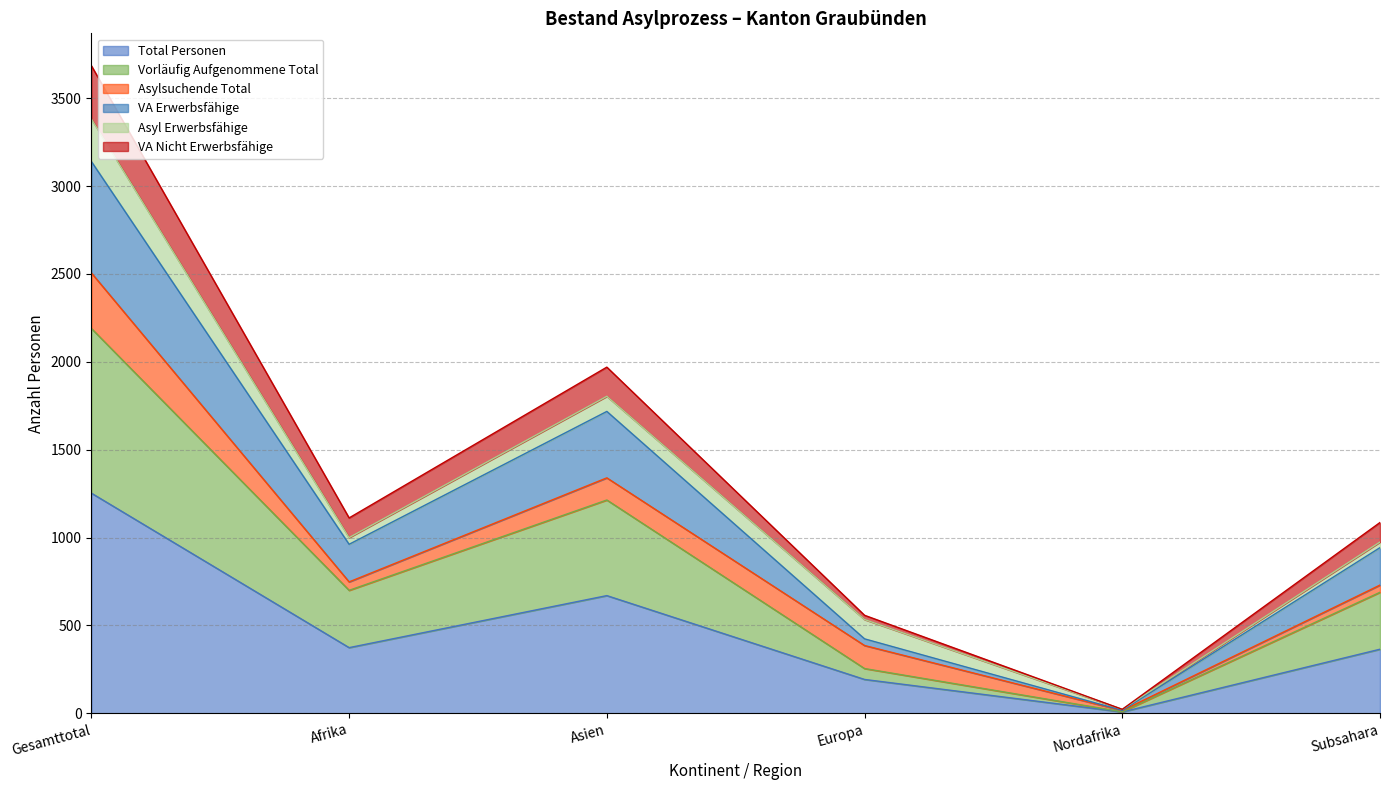

Which category has the lowest value in the Total Personen series?

Nordafrika